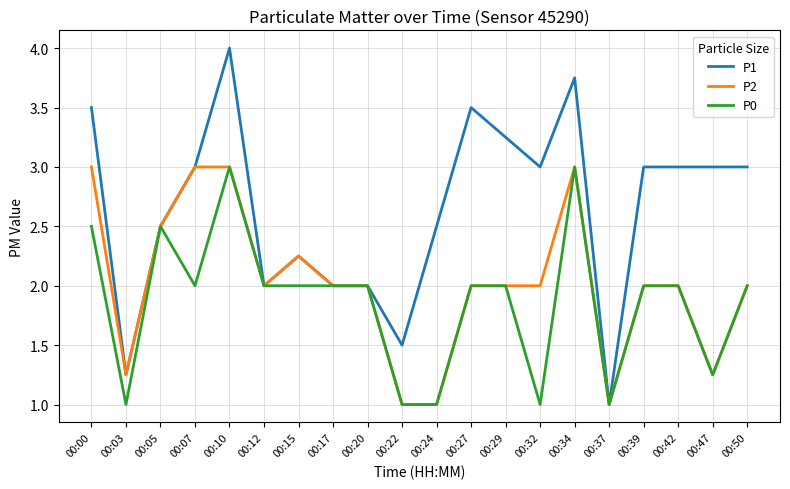

Rank the series by their average value, from lowest to highest.

P0, P2, P1